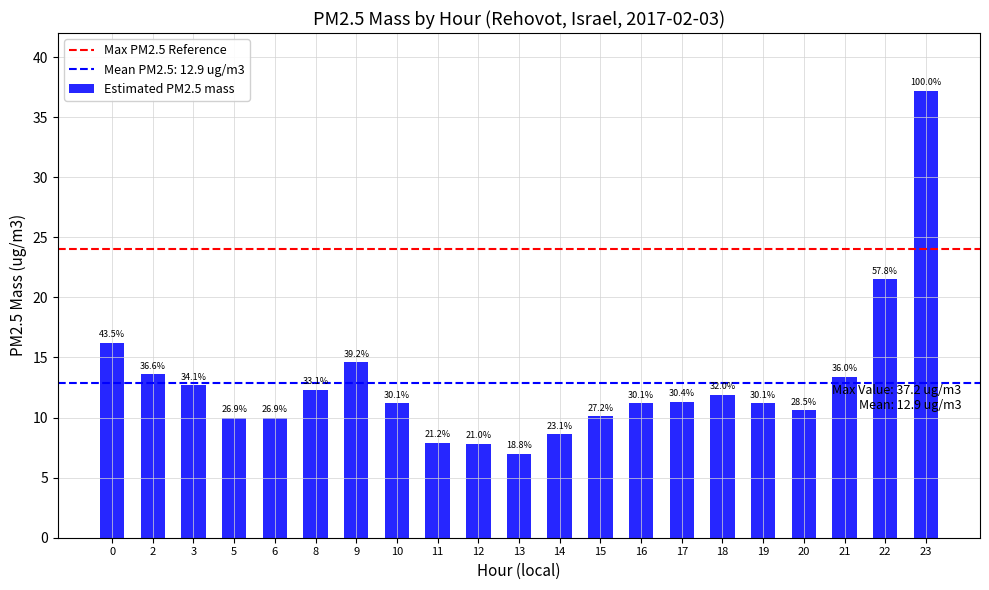

Are the bars horizontal?

No